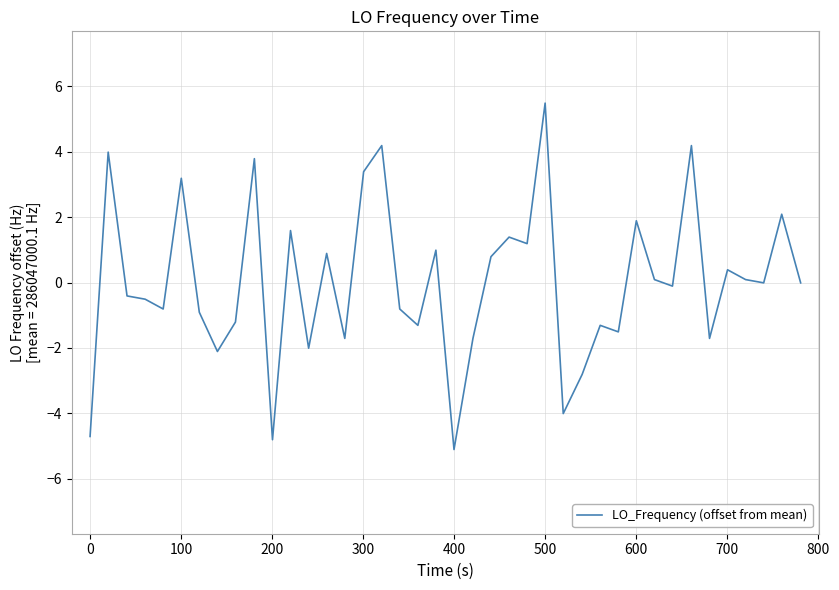

What is the greatest value displayed?

5.5